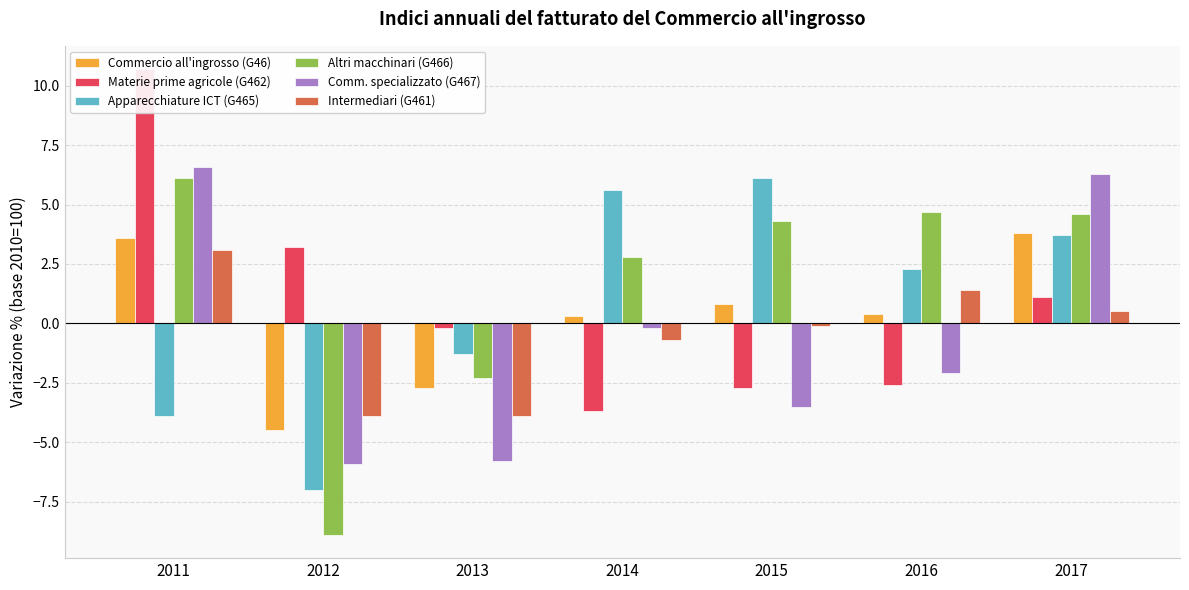

Is it true that Materie prime agricole (G462) equals 3.8 at 2011?

False